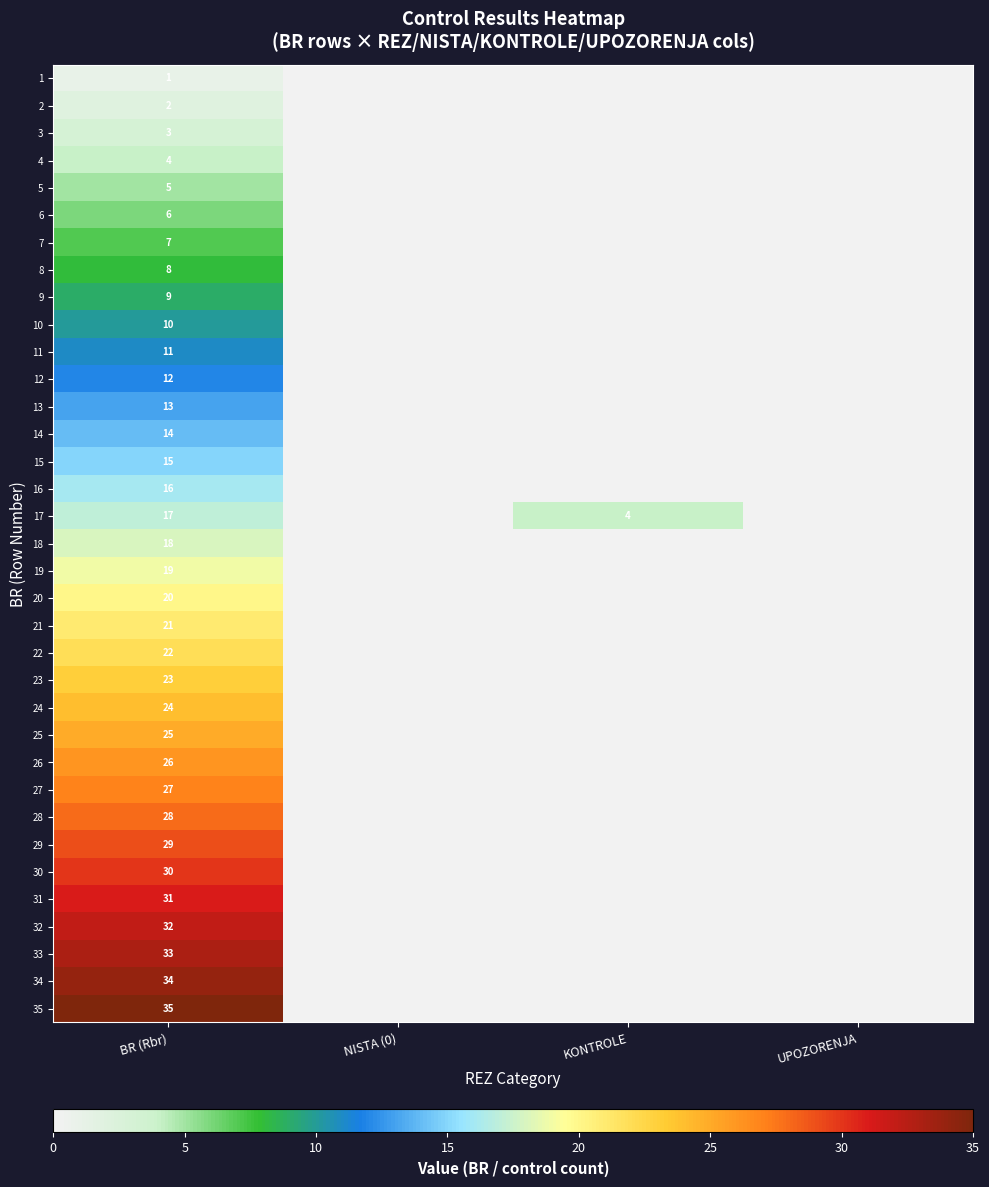

The 5 series shows 3 at BR (Rbr). True or false?

False